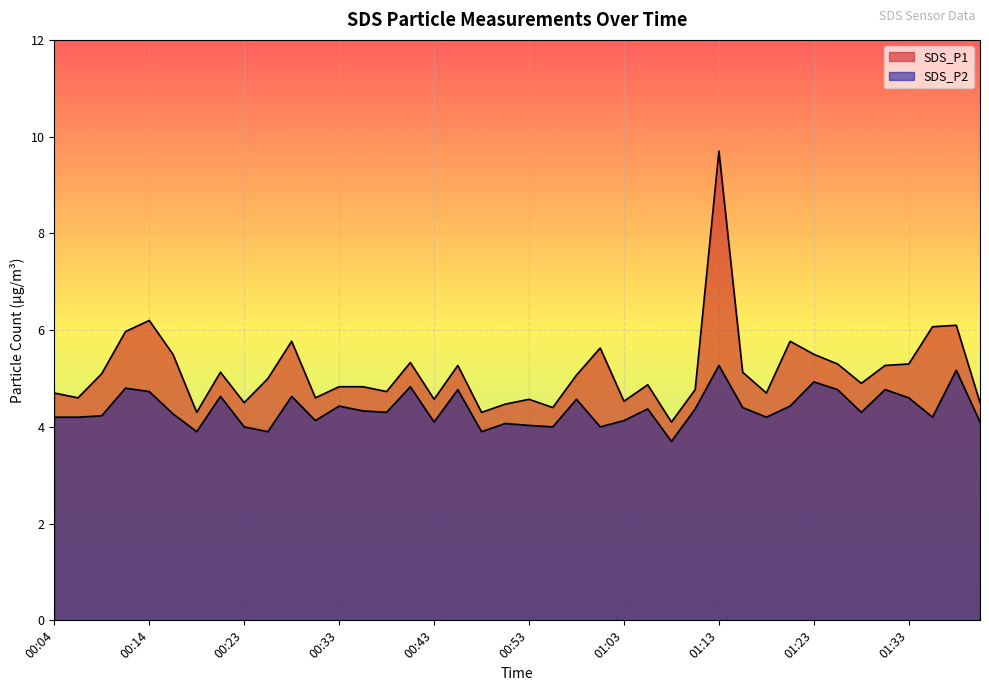

Which series has the largest range (max minus min)?

SDS_P1